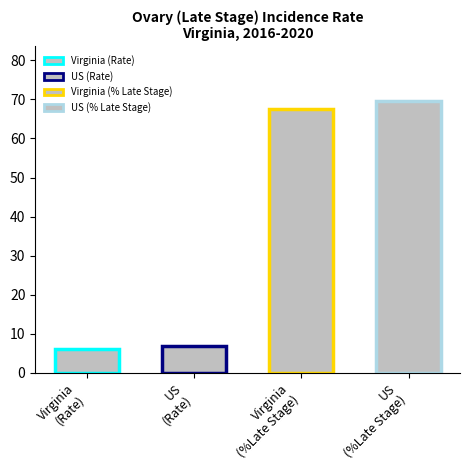

List the labels in order of value, smallest first.

Virginia
(Rate), US
(Rate), Virginia
(%Late Stage), US
(%Late Stage)